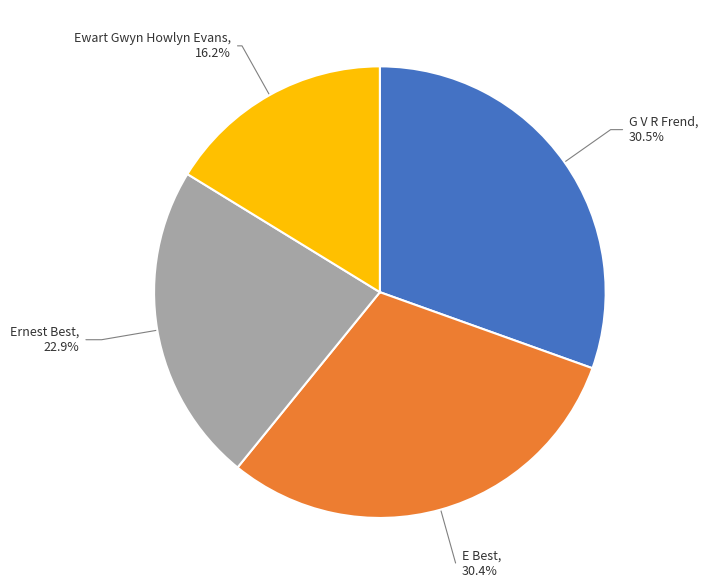

Combined, do E Best and Ewart Gwyn Howlyn Evans account for over 50%?

No